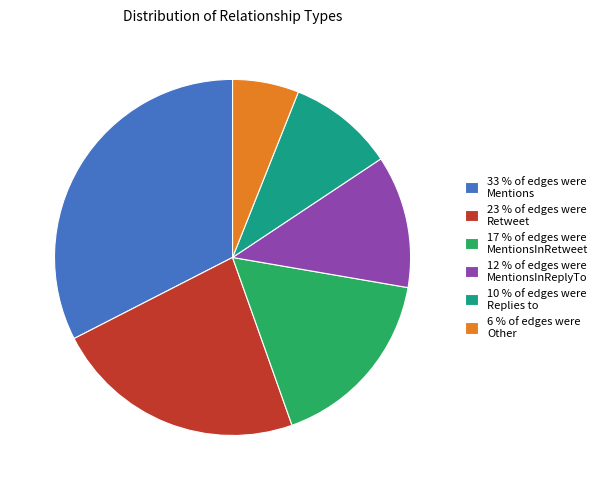

True or false: 23 % of edges were Retweet accounts for 23% of the total.

True